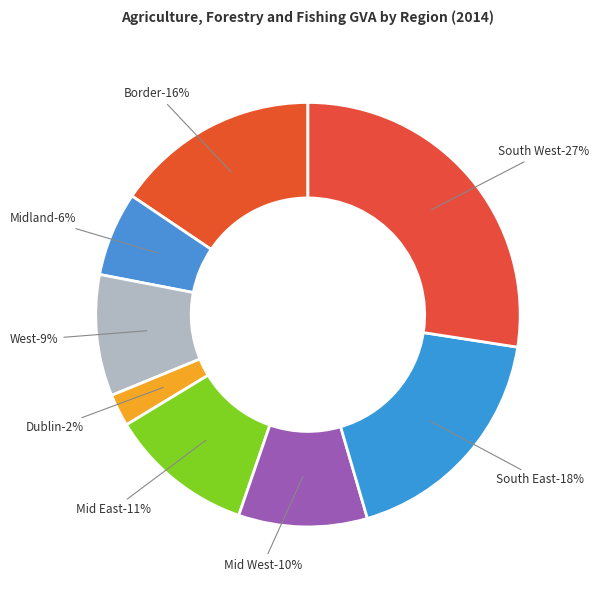

Which has a higher value, Dublin or South East?

South East